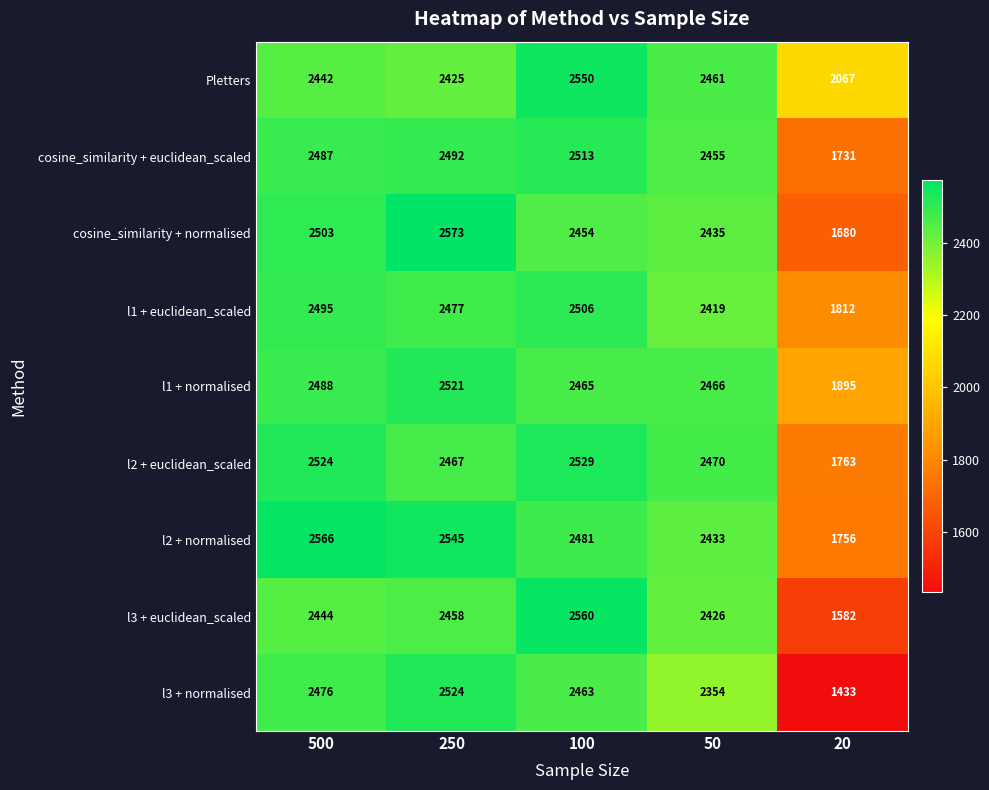

At how many categories does at least one series exceed 2340?

4